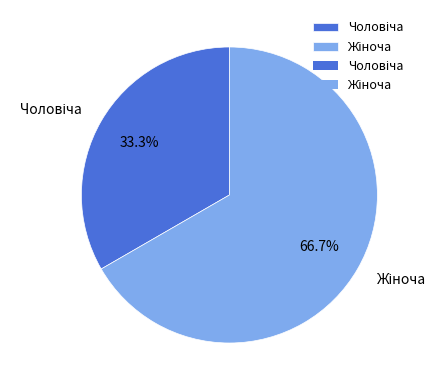

Is there any slice that represents more than half of the pie?

Yes